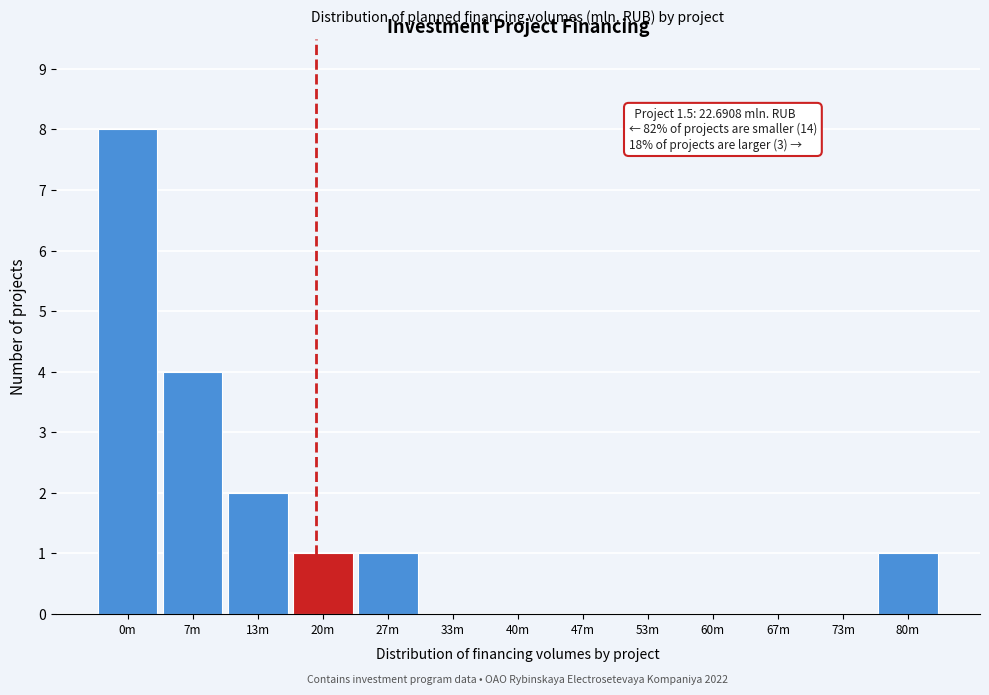

Reading left to right, list all the values displayed in this chart.

0m=8	7m=4	13m=2	20m=1	27m=1	33m=0	40m=0	47m=0	53m=0	60m=0	67m=0	73m=0	80m=1